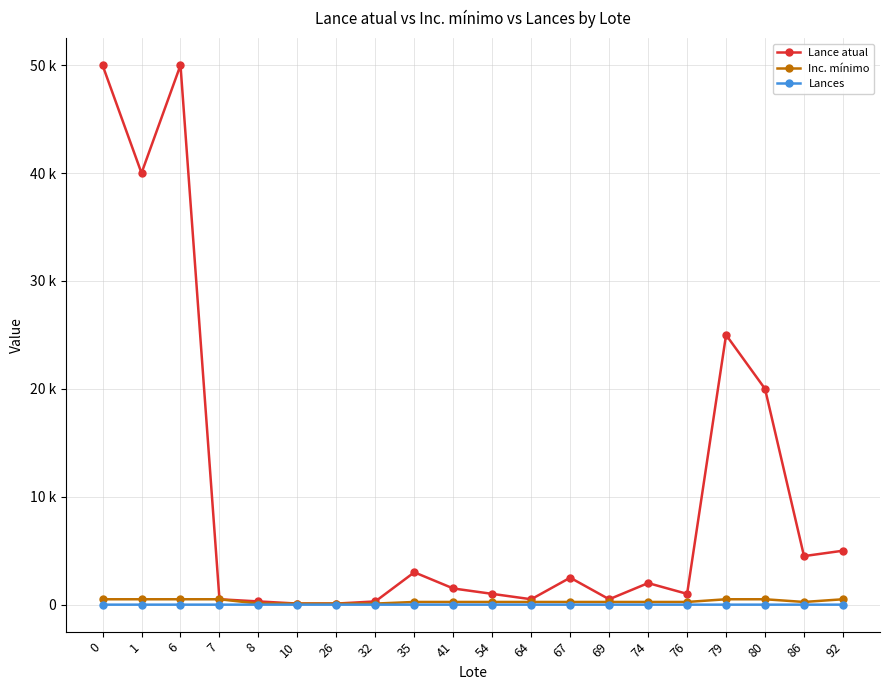

True or false: Inc. mínimo has a value of 429 at 76.

False